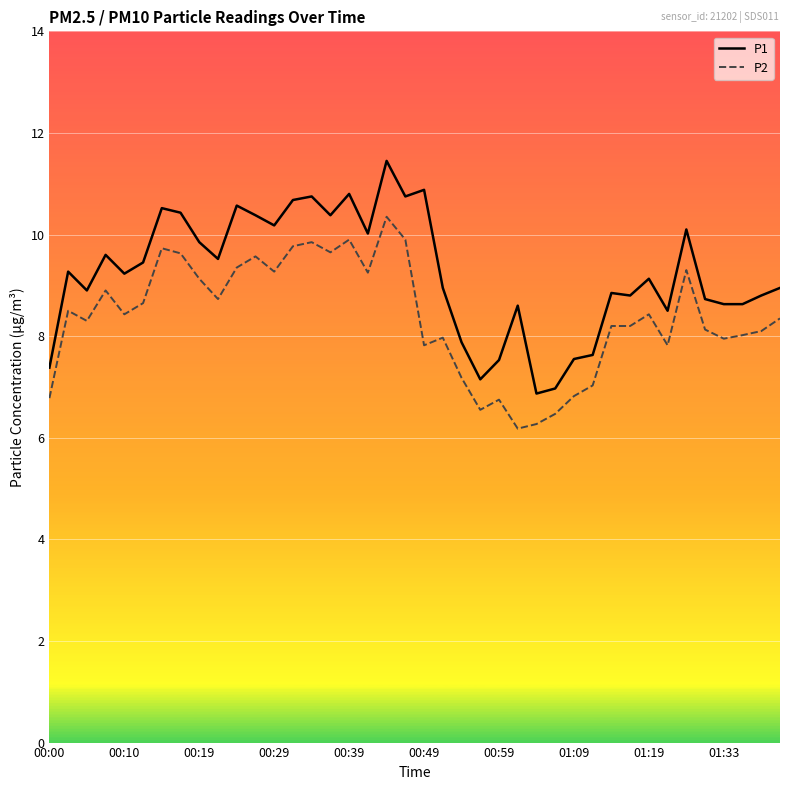

Rank the series by their average value, from highest to lowest.

P1, P2